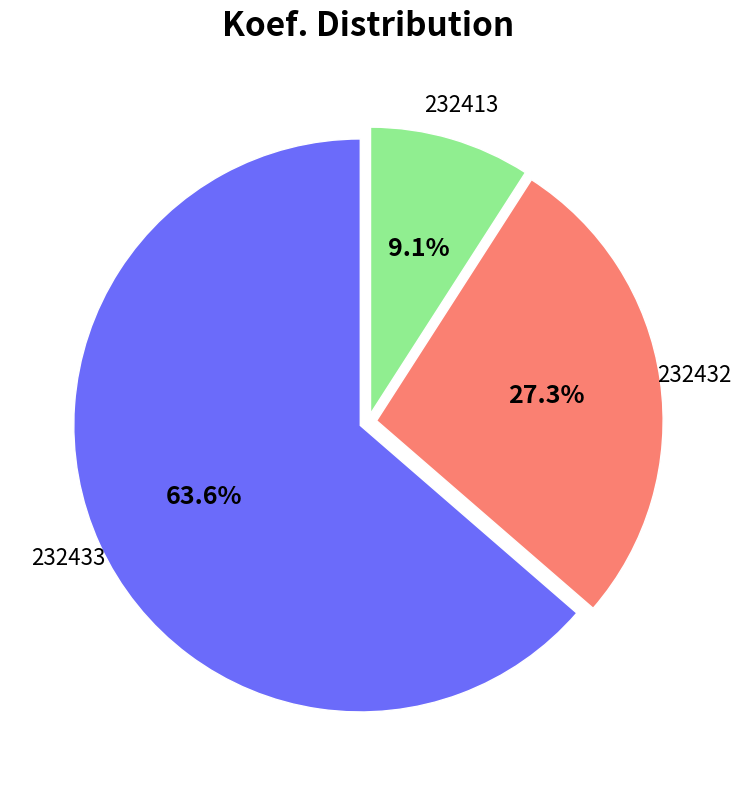

Is there any slice that represents more than half of the pie?

Yes